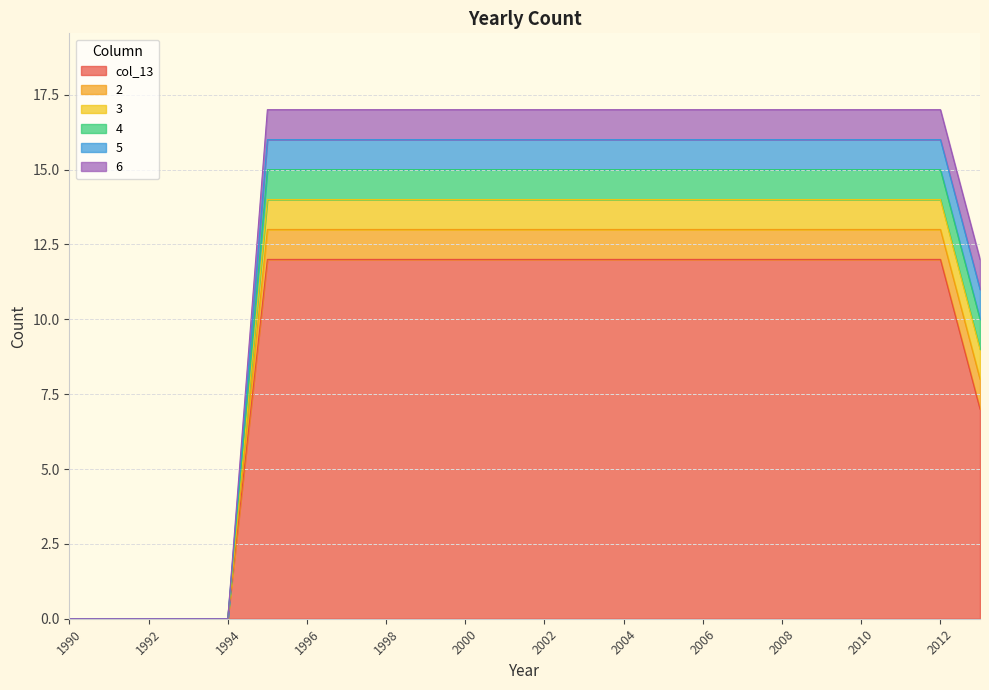

What are all the series names shown in the legend?

col_13, 2, 3, 4, 5, 6